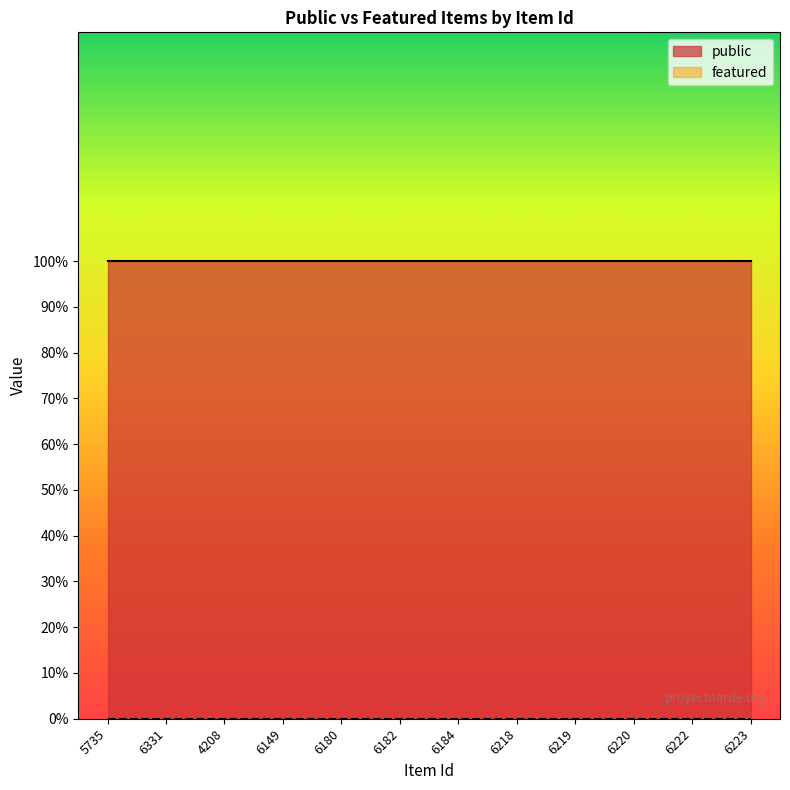

What is the label of the 7th point from the left?

6184